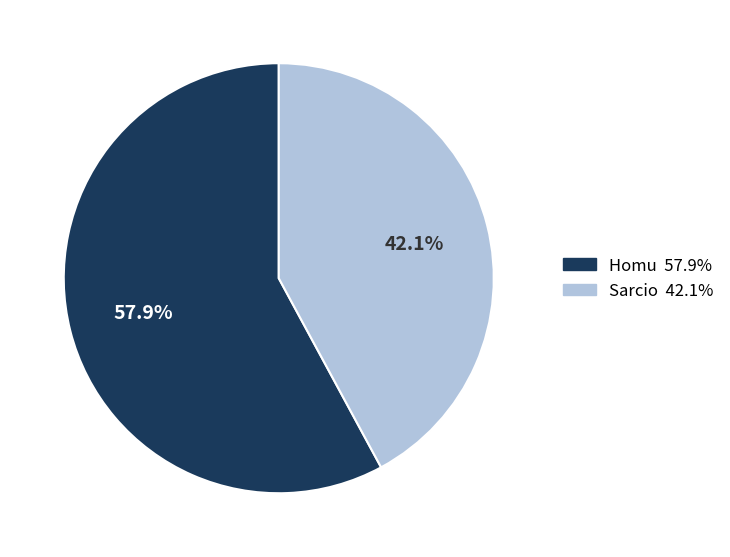

True or false: Sarcio accounts for 42% of the total.

True